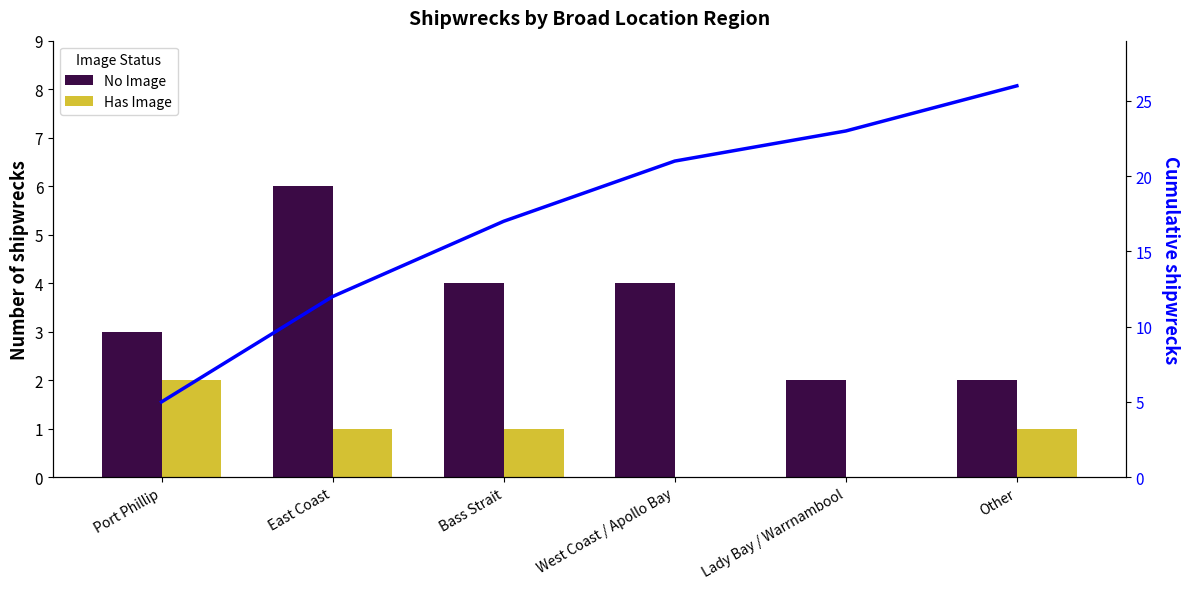

Which label corresponds to the smallest value in the chart?

West Coast / Apollo Bay